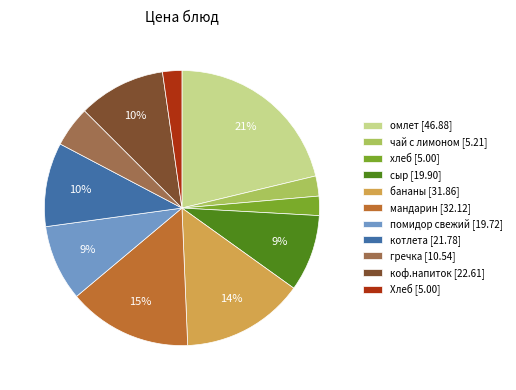

Which category has the biggest portion of the pie?

омлет